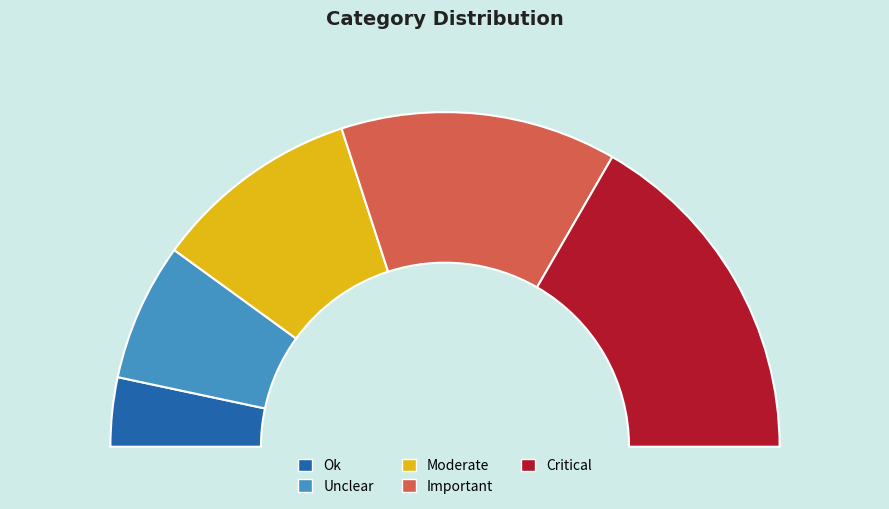

How many slices are in this pie chart?

5